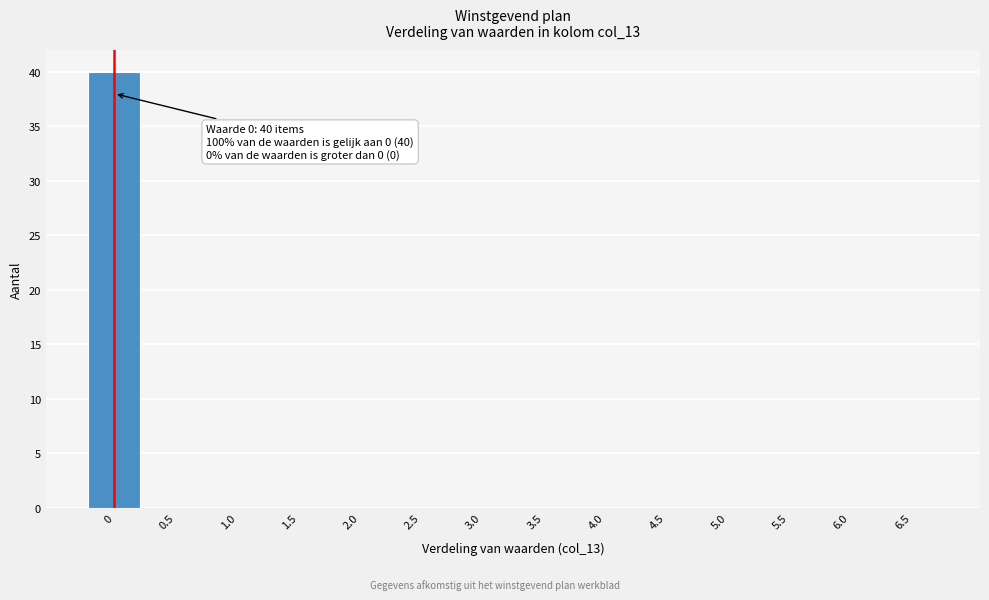

Reading left to right, transcribe all the data shown in this chart.

0=40	0.5=0	1.0=0	1.5=0	2.0=0	2.5=0	3.0=0	3.5=0	4.0=0	4.5=0	5.0=0	5.5=0	6.0=0	6.5=0